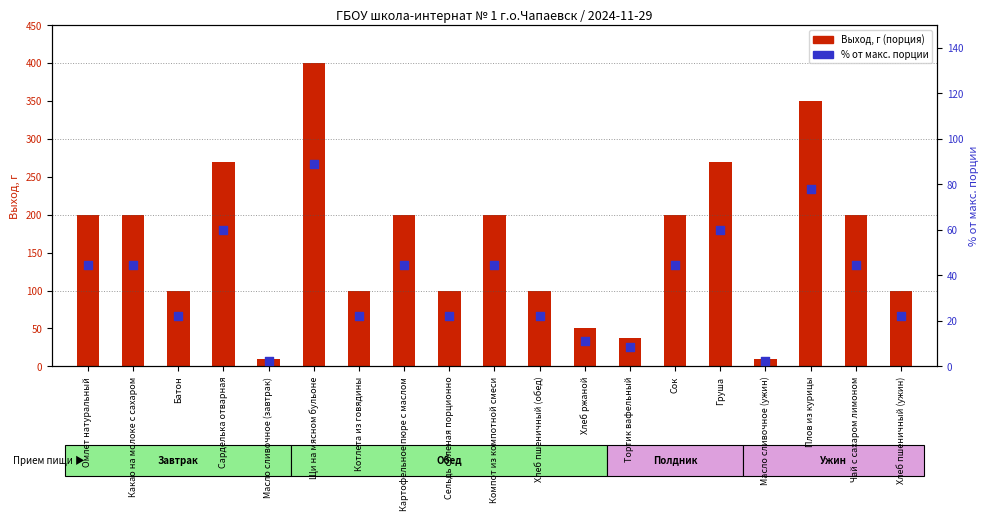

Which series has the largest total across all categories?

Выход, г (порция)